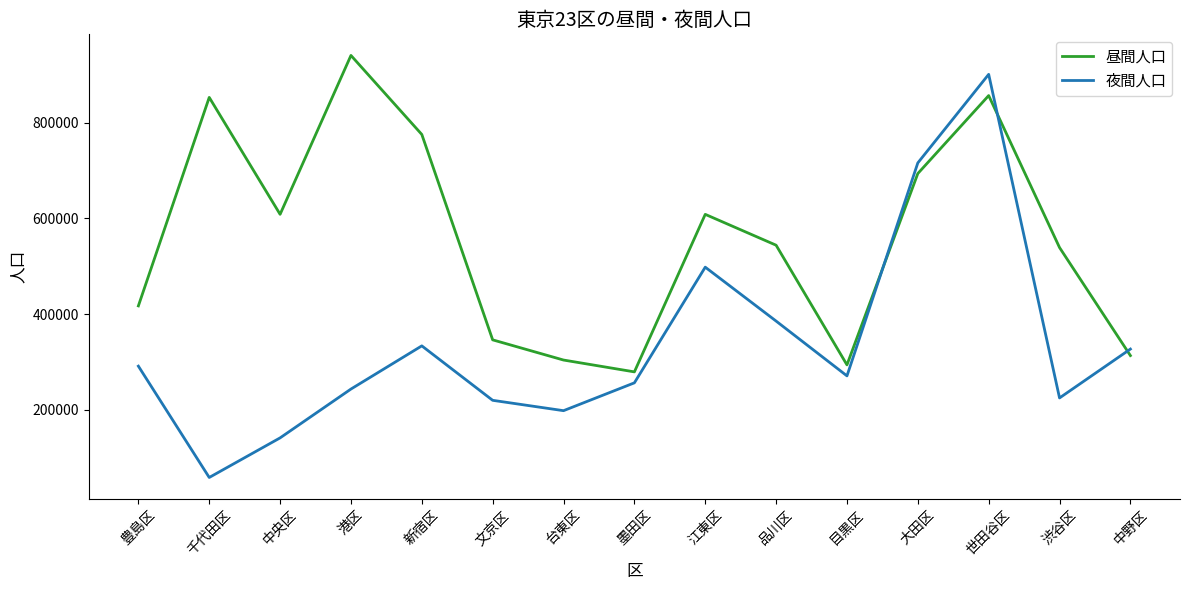

What is the difference between the highest and lowest values at 豊島区?

125979